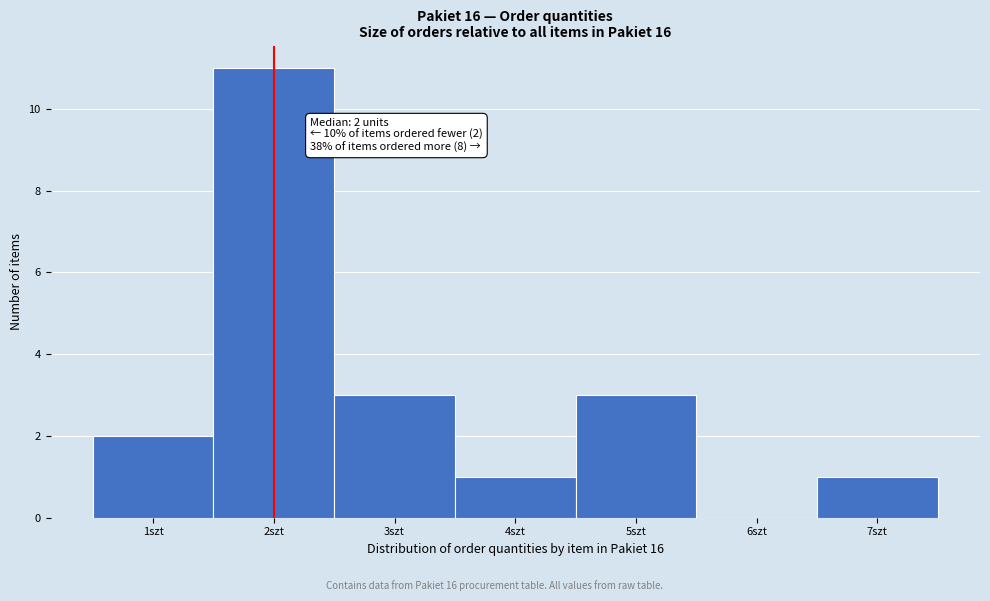

Which range on the x-axis has the tallest bar?

1.5 to 2.5